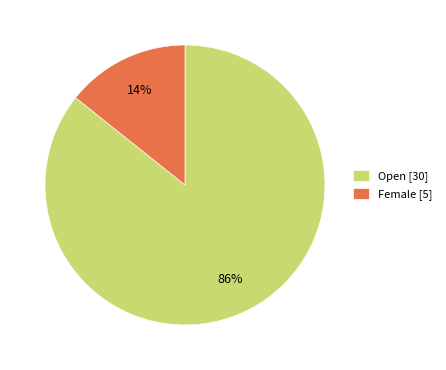

Which has a higher value, Open [30] or Female [5]?

Open [30]